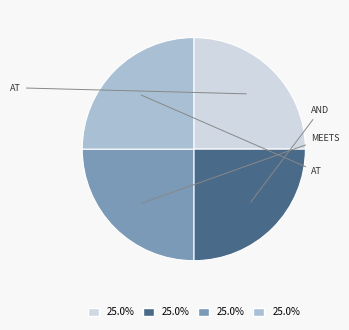

How many segments does this pie chart have?

4